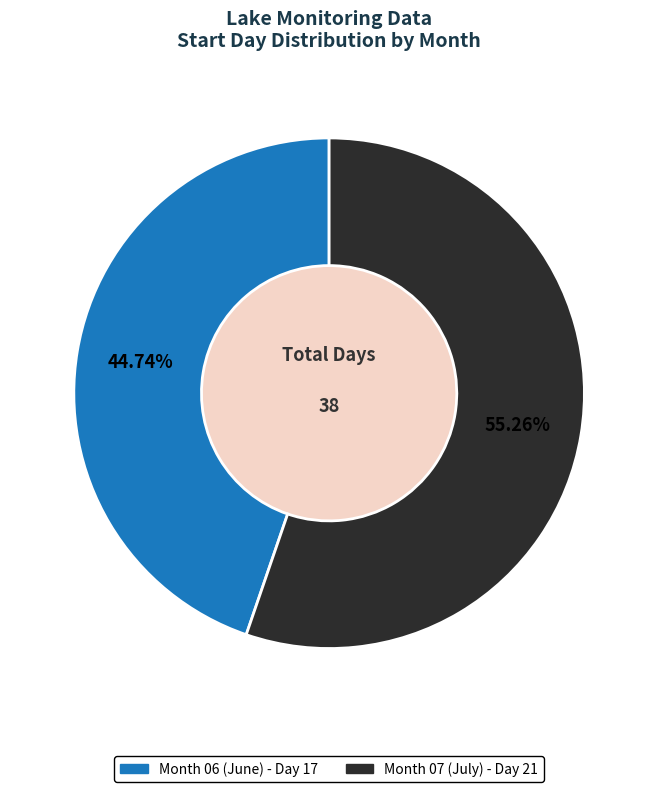

What is the ratio of the value at Month 06 (June) - Day 17 to the value at Month 07 (July) - Day 21?

0.8